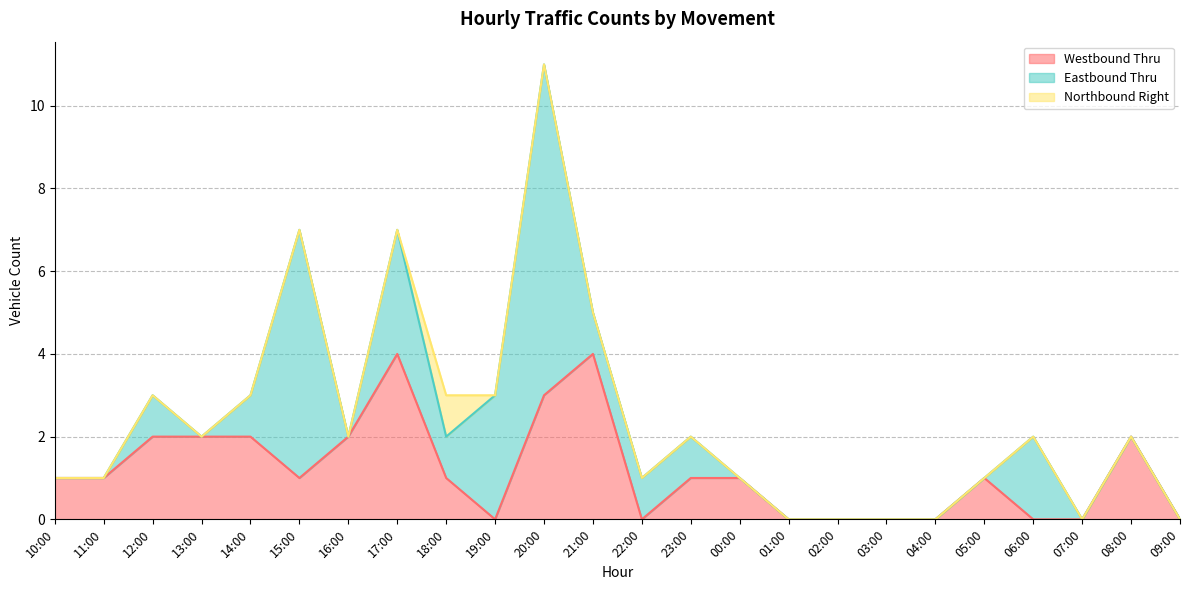

What is the difference between the maximum and second lowest values in the Eastbound Thru series?

8